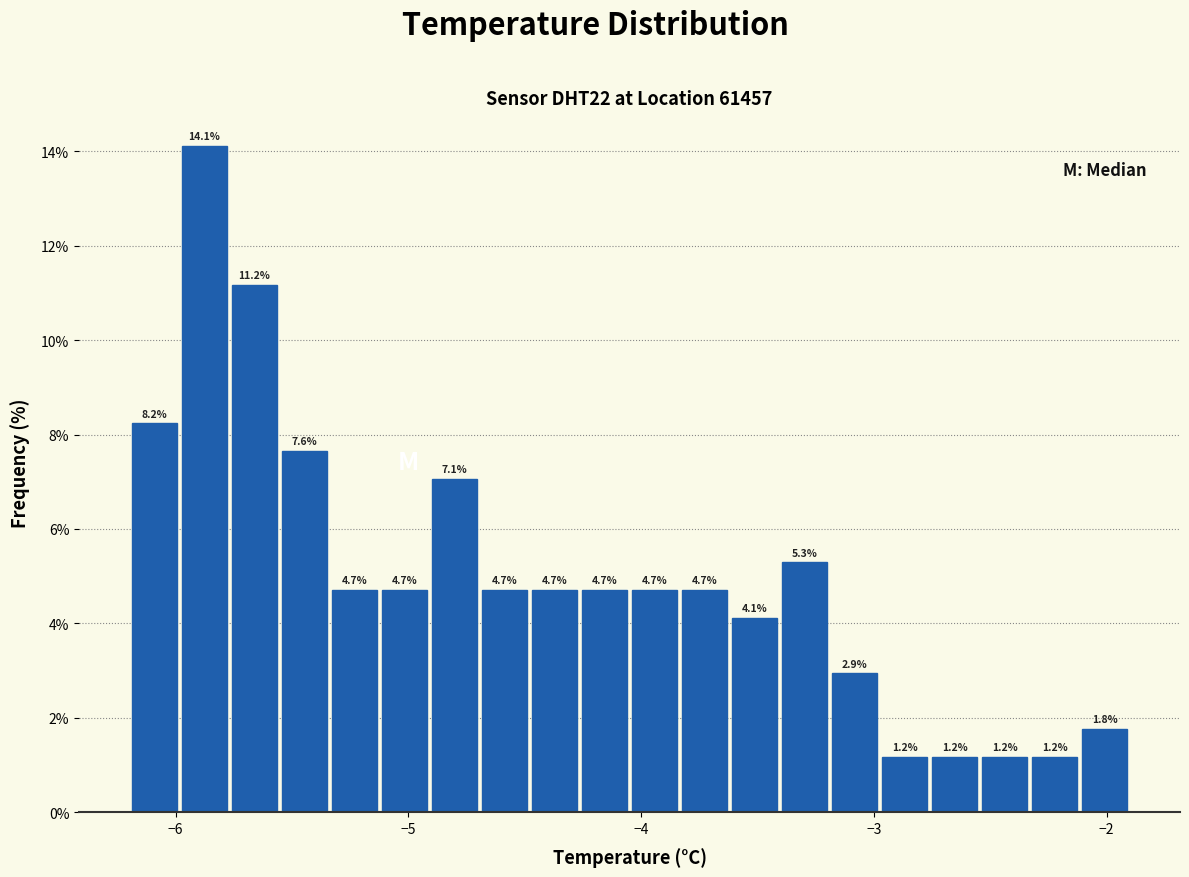

Around what value on the x-axis is the tallest bar? Give the approximate position of its centre, as read against the axis.

-5.9